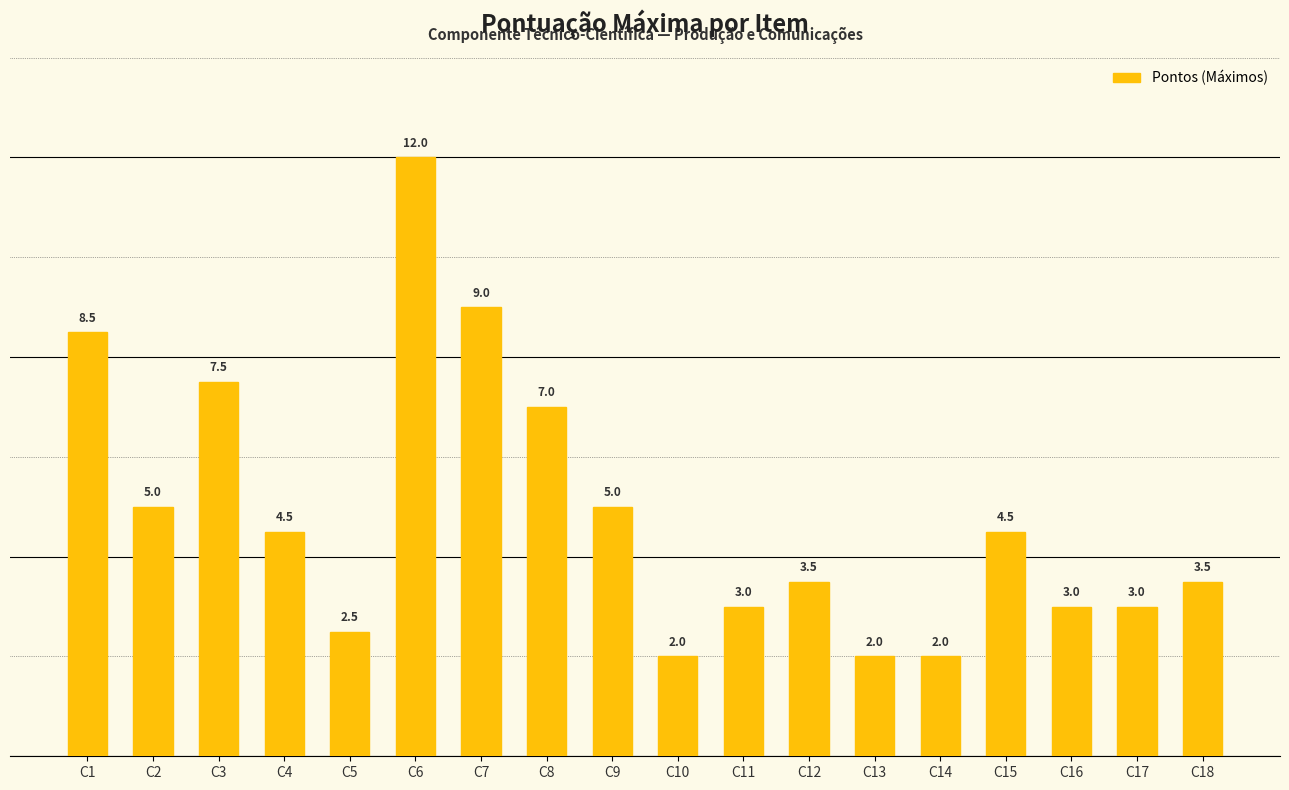

What is the ratio of the value at C16 to the value at C11?

1.0